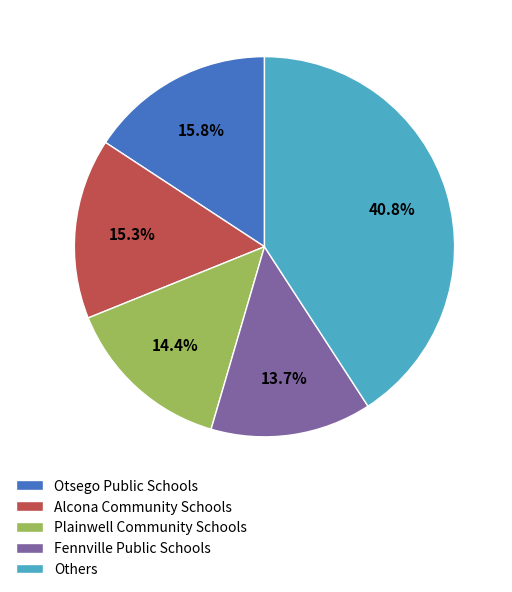

To the nearest percent, what is the average slice percentage?

20%